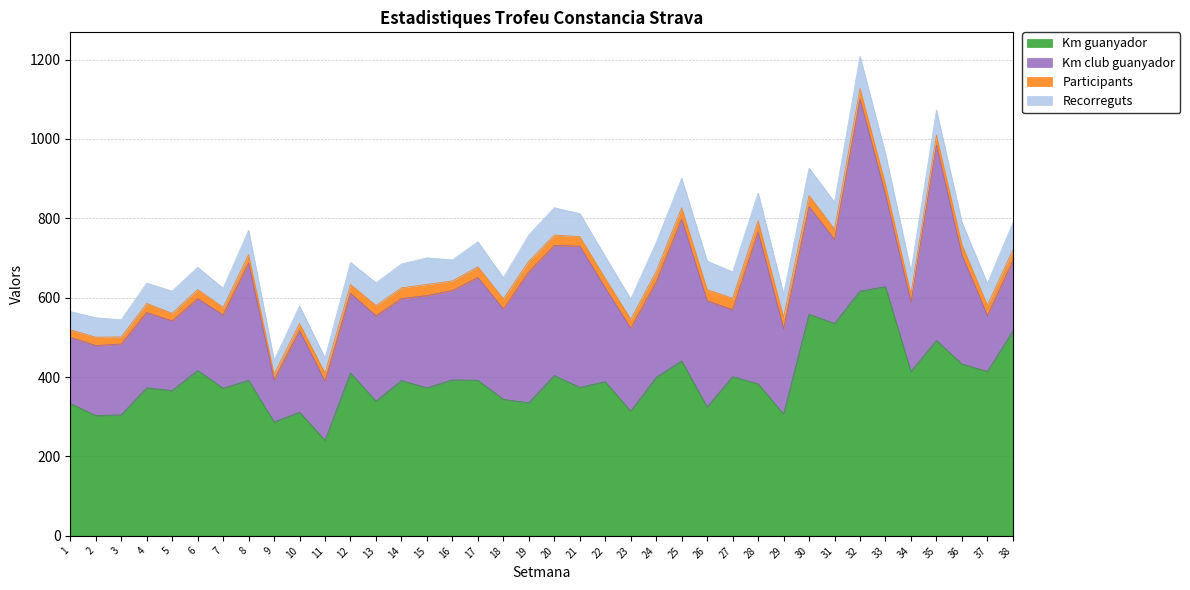

True or false: Participants and Recorreguts cross at least once.

False